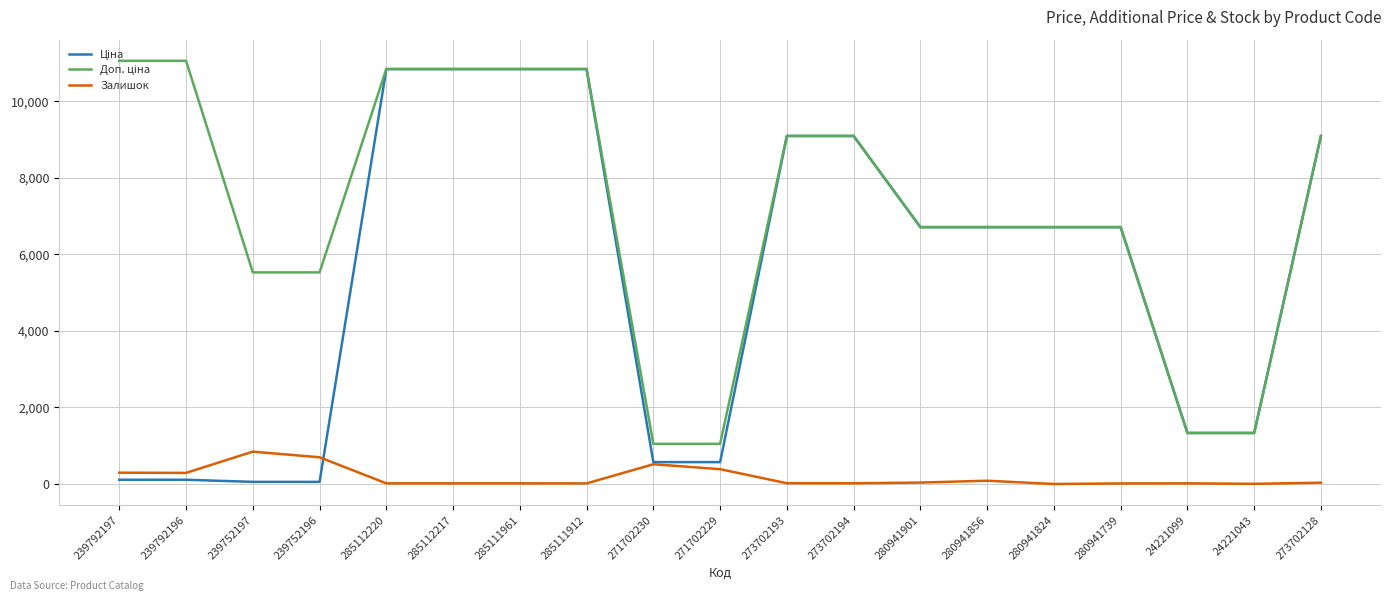

The Залишок series shows 845.0 at 239752197. True or false?

True